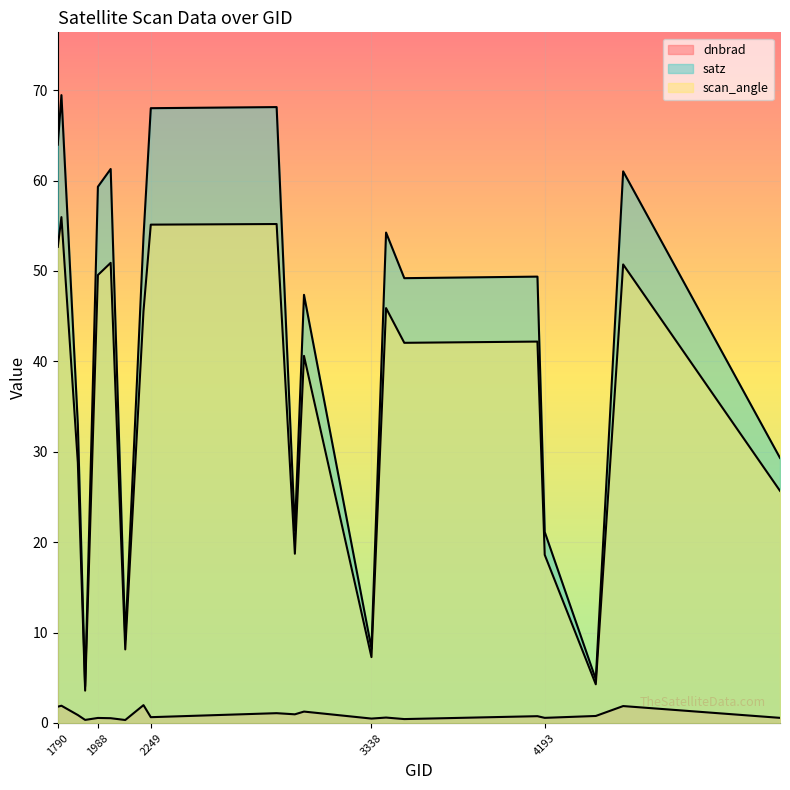

Which series has the largest total across all categories?

satz